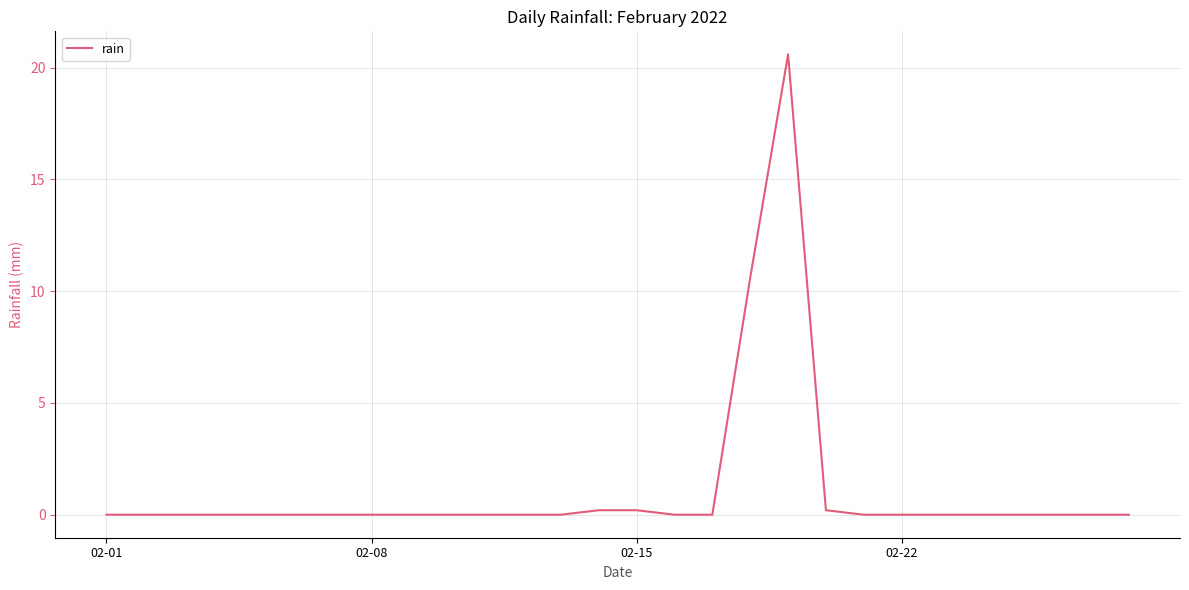

What is the maximum value shown in the chart?

20.6